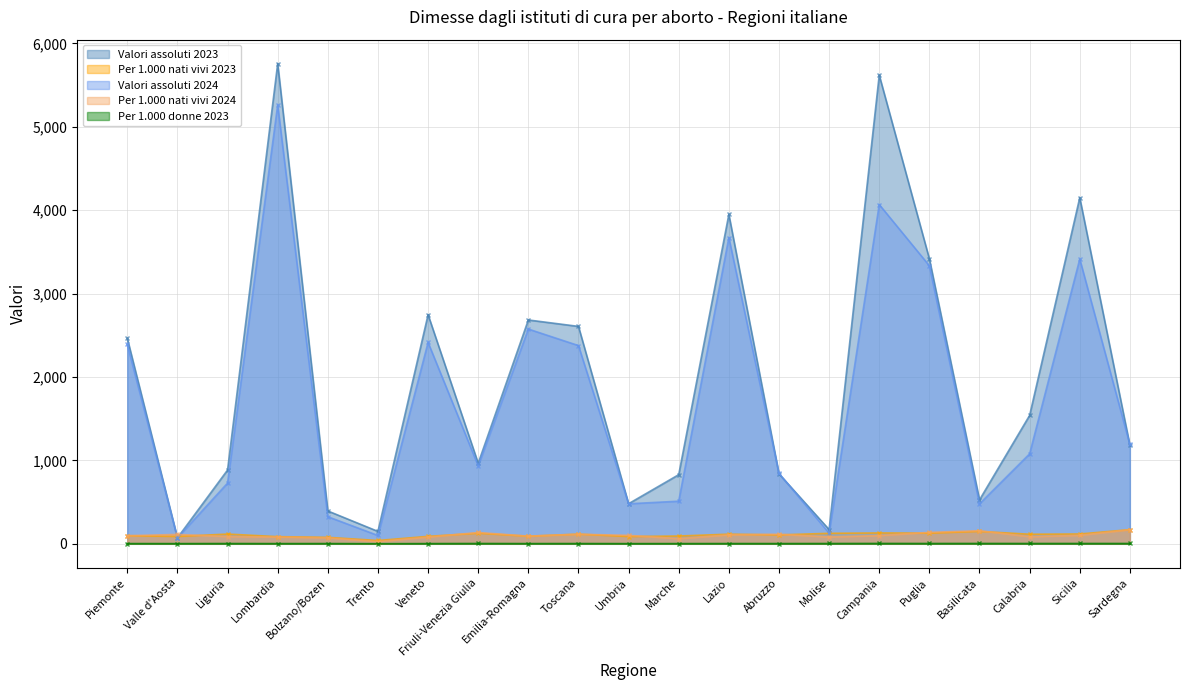

True or false: Per 1.000 donne 2023 and Valori assoluti 2023 intersect in this chart.

False